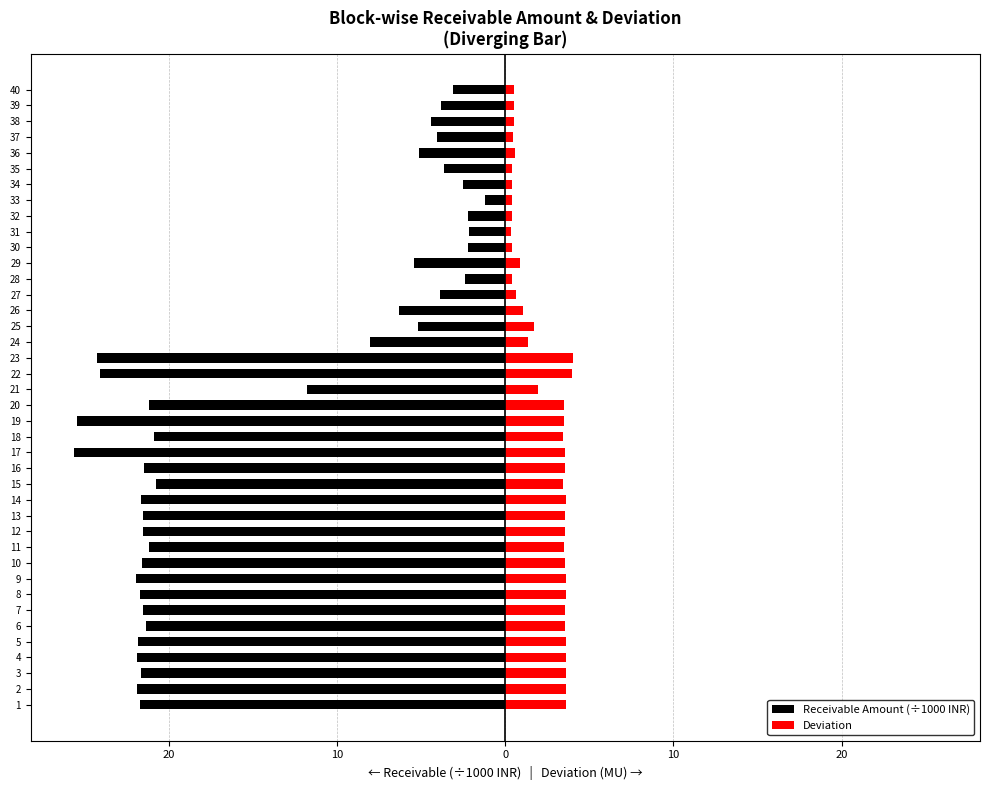

What are all the series names shown in the legend?

Receivable Amount (÷1000 INR), Deviation